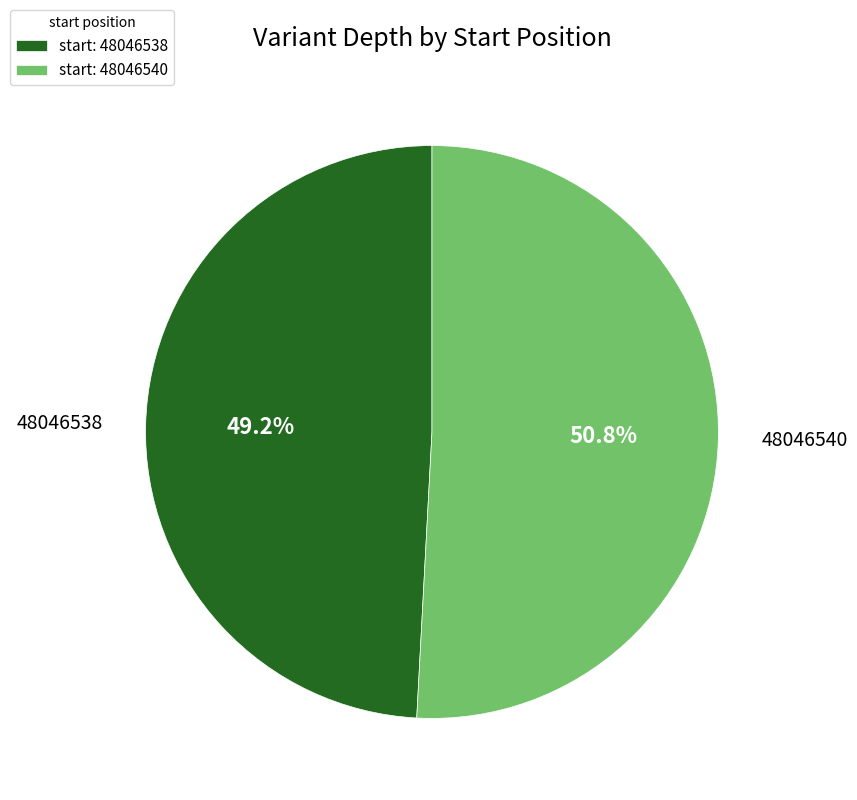

Is there a majority slice in this chart?

Yes